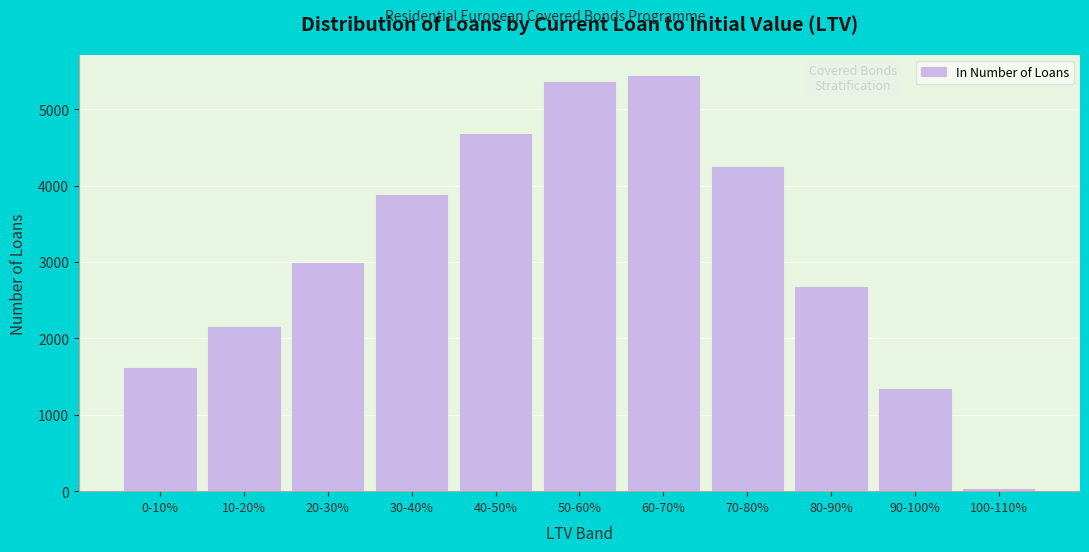

Reading right to left, what are all the values shown in this chart?

24	1343	2676	4246	5437	5355	4673	3873	2991	2146	1607